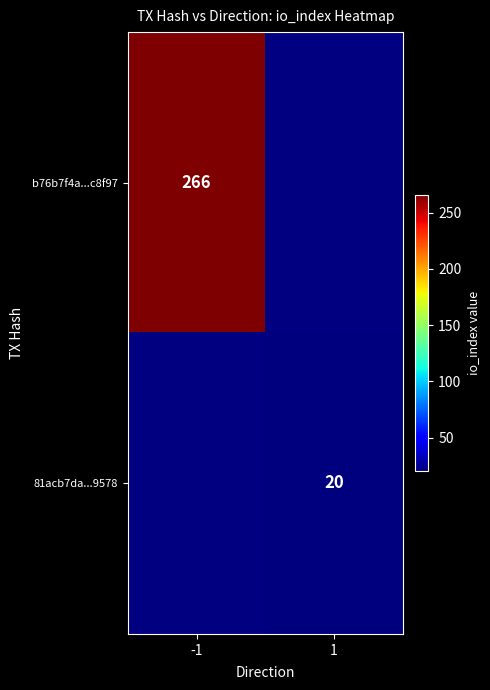

Is it true that 81acb7da...9578 equals 4 at 1?

False